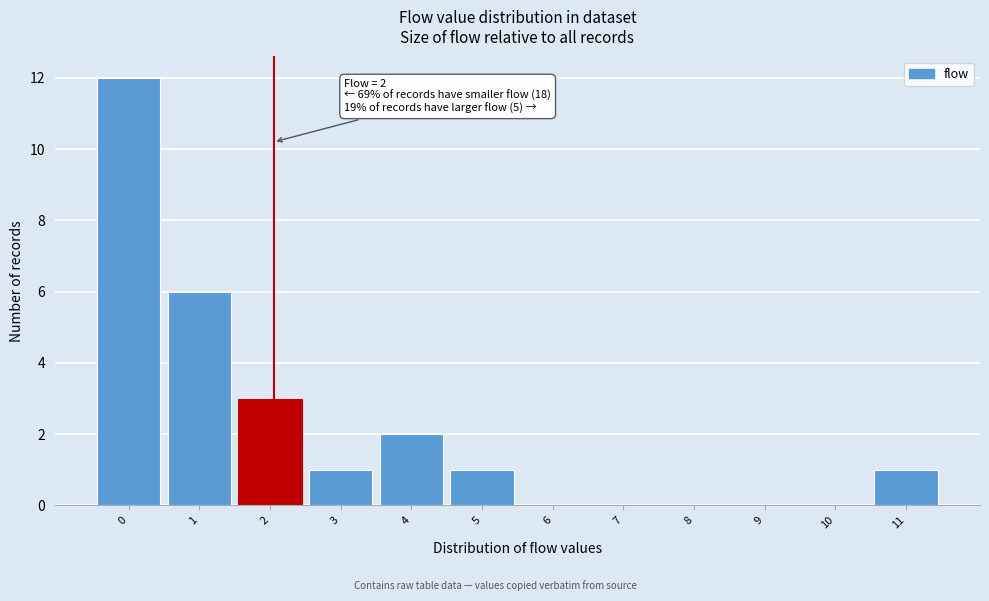

What is the maximum value shown in the chart?

12